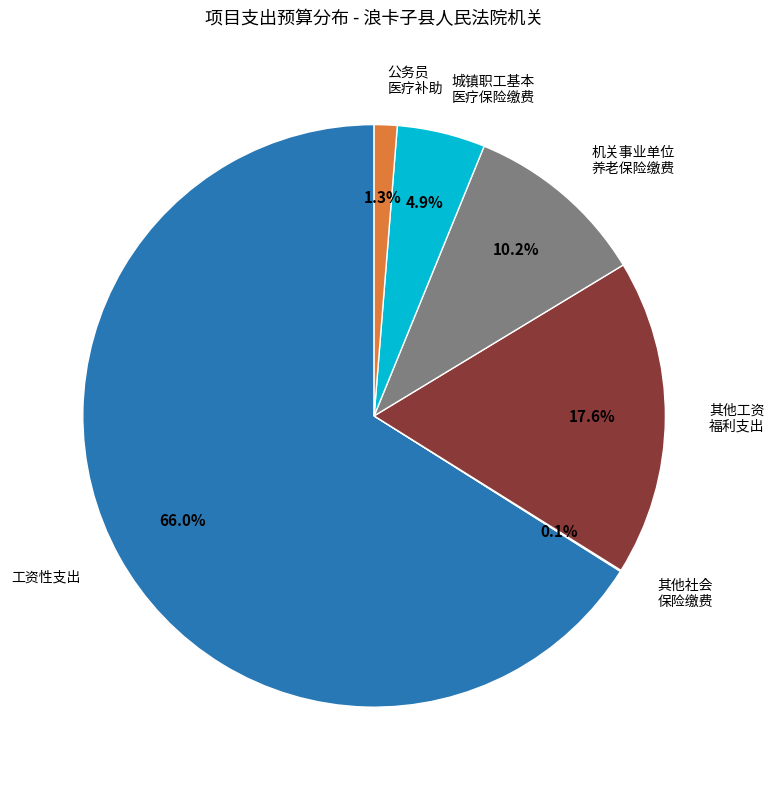

Is there a majority slice in this chart?

Yes